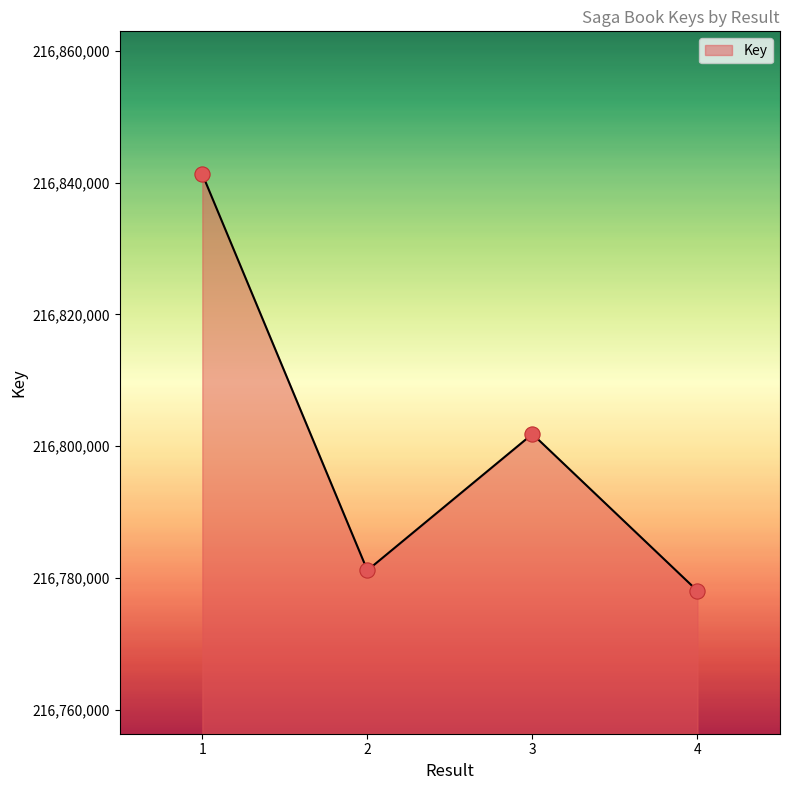

What is the change in value from 3 to 4?

-23822